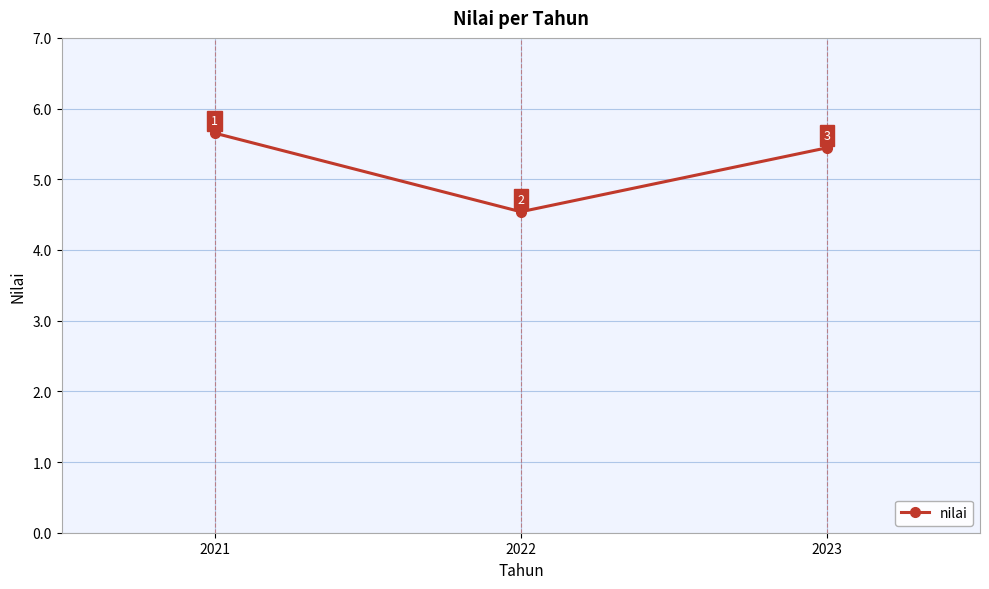

The chart shows a value of 2.7 at 2021. True or false?

False